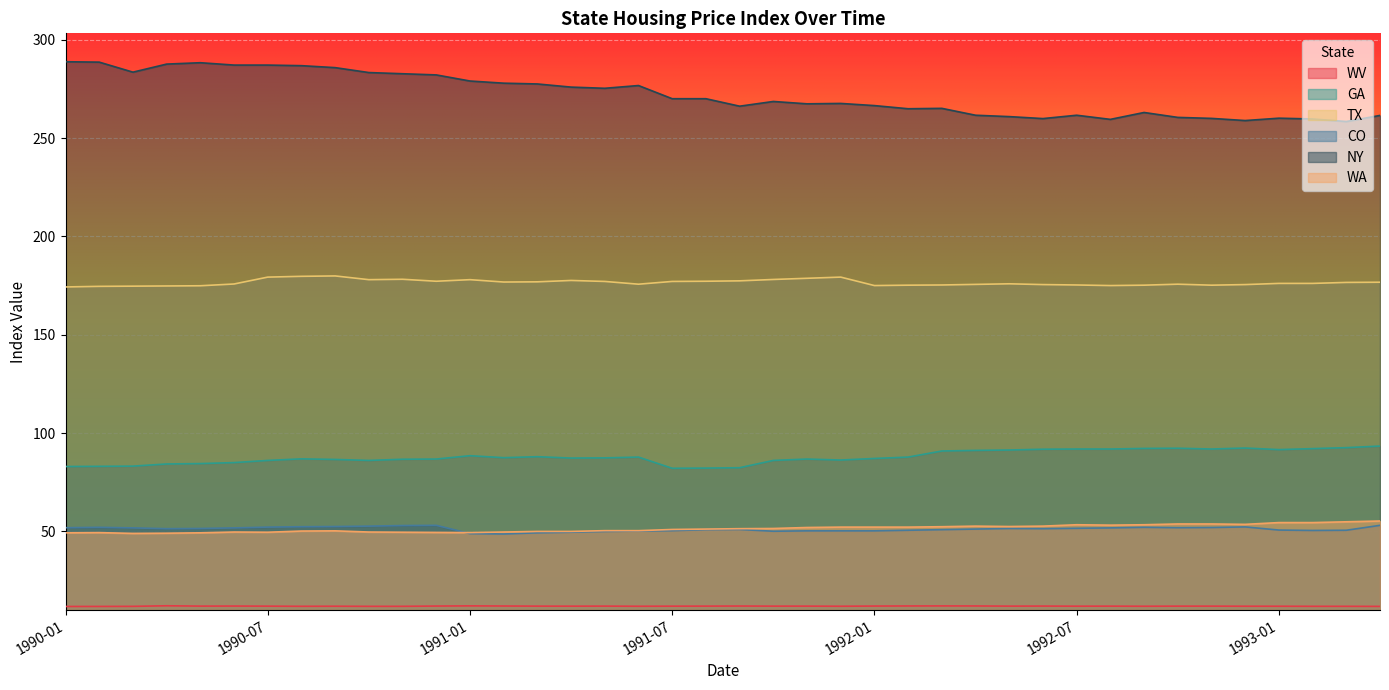

How many lines are shown in the chart?

6